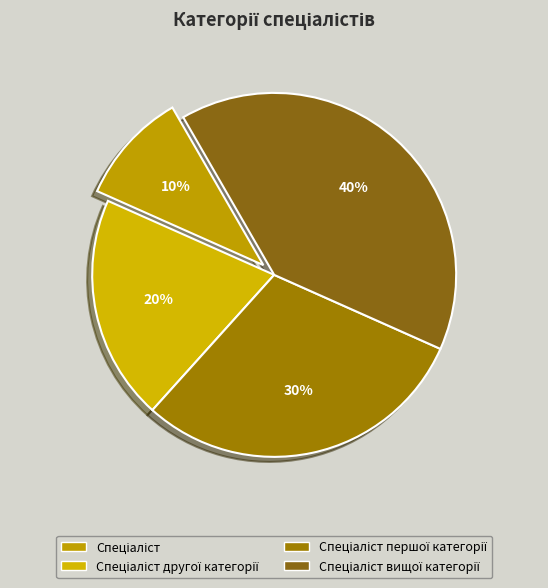

Between Спеціаліст and Спеціаліст другої категорії, which is larger?

Спеціаліст другої категорії